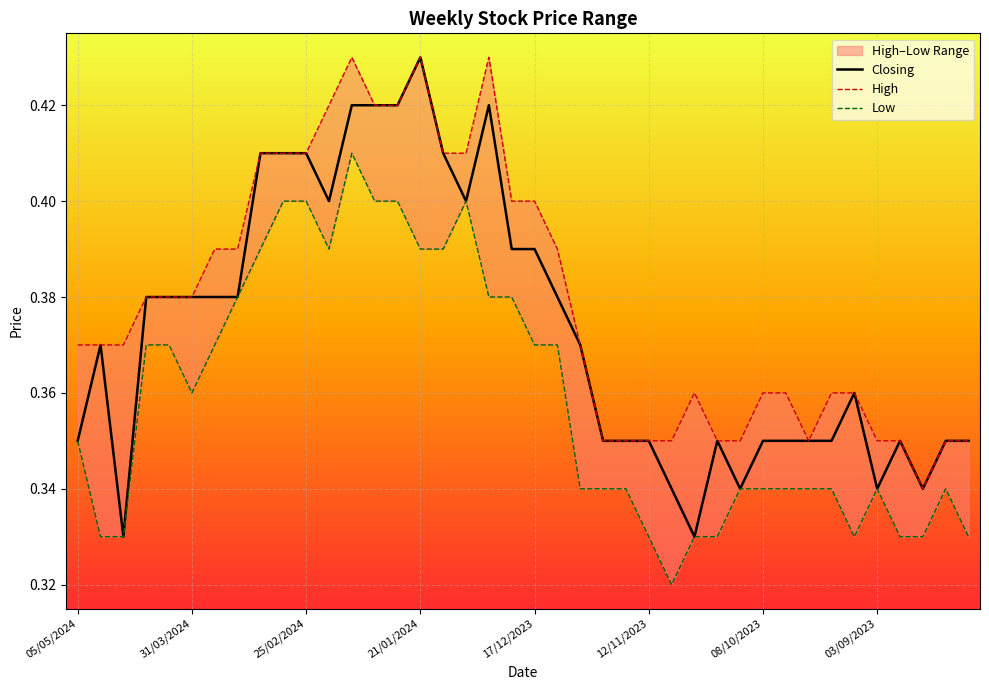

Which category has the highest value in the Closing series?

21/01/2024